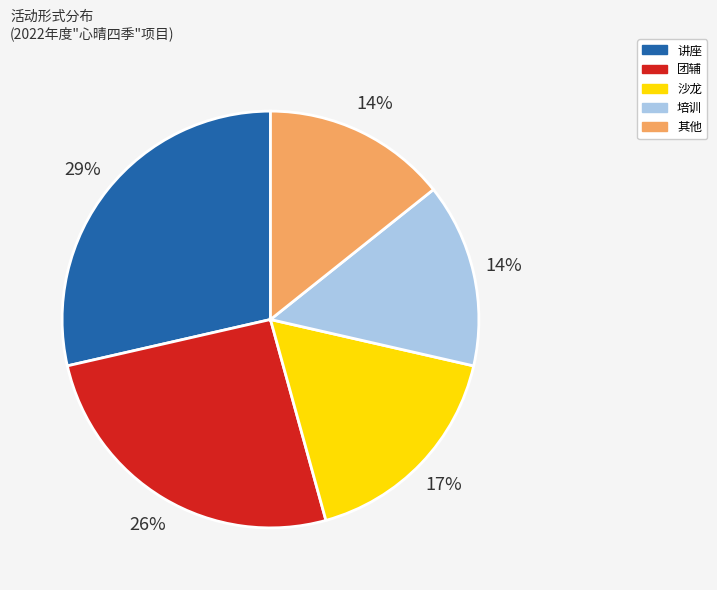

Which has a higher value, 其他 or 沙龙?

沙龙